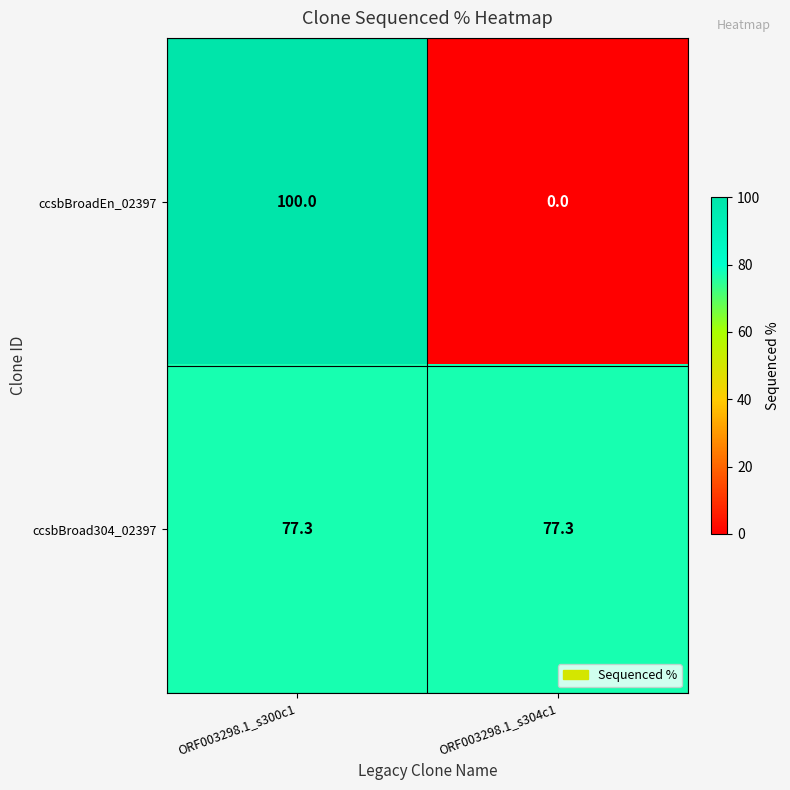

What is the difference between the highest and lowest values at ORF003298.1_s300c1?

22.7